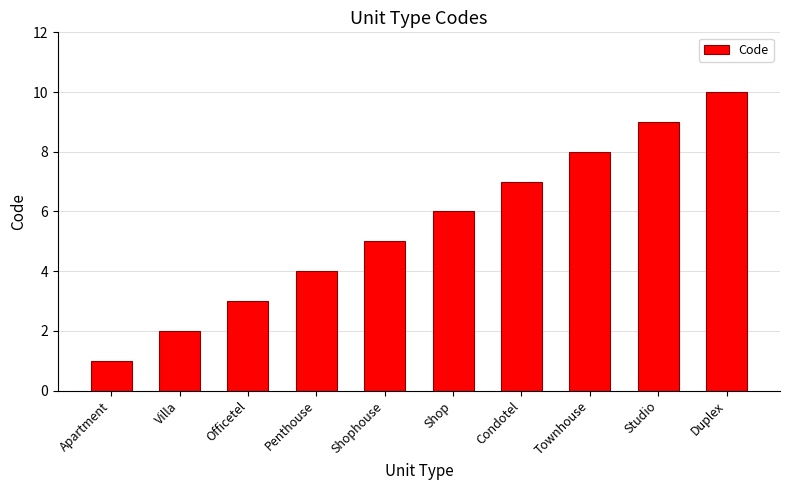

True or false: the data shows 15 at Studio.

False